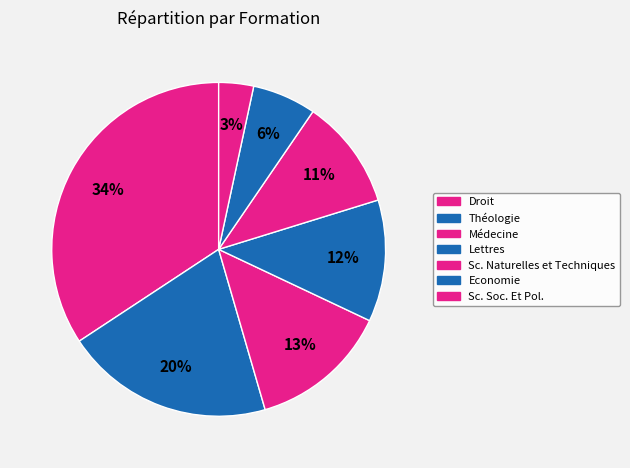

How many segments does this pie chart have?

7